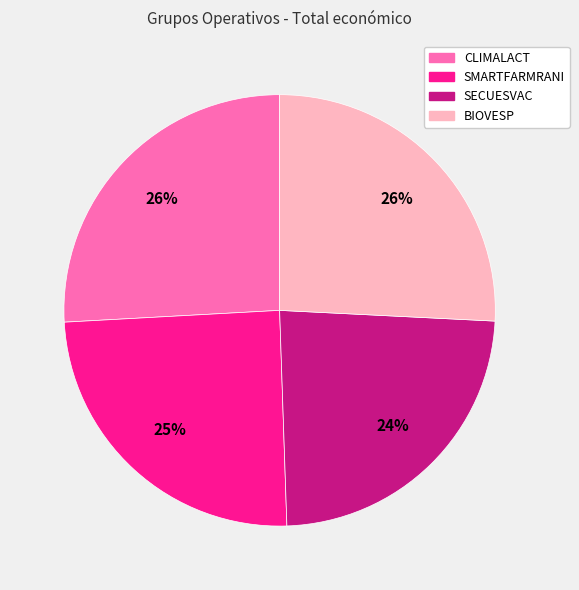

To the nearest percent, what is the average slice percentage?

25%